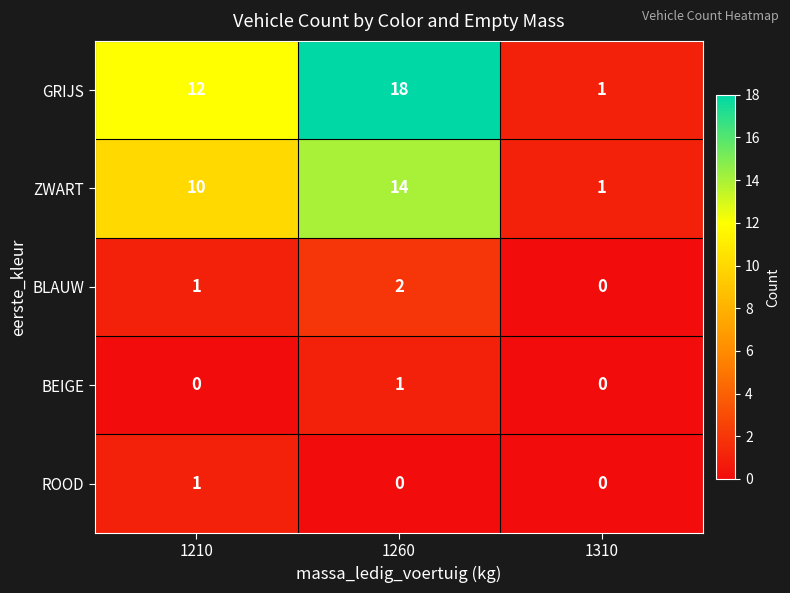

What is the maximum value shown in the chart?

18